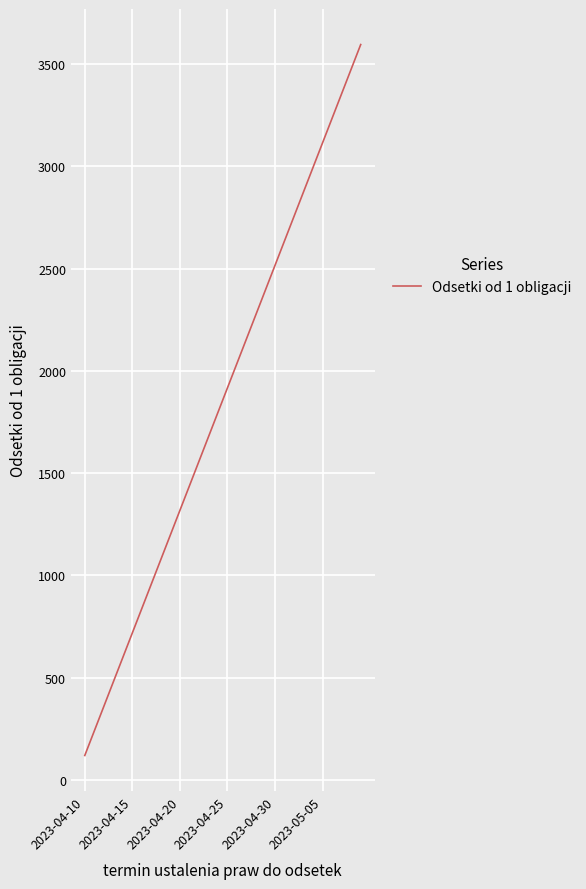

What is the maximum value shown in the chart?

3595.9